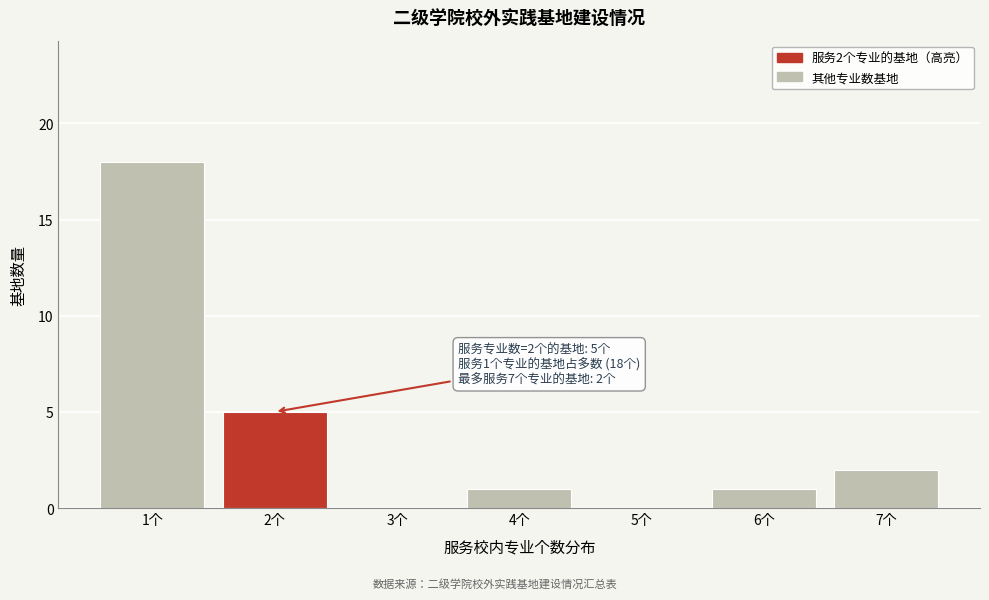

Which range on the x-axis has the tallest bar?

0.5 to 1.5